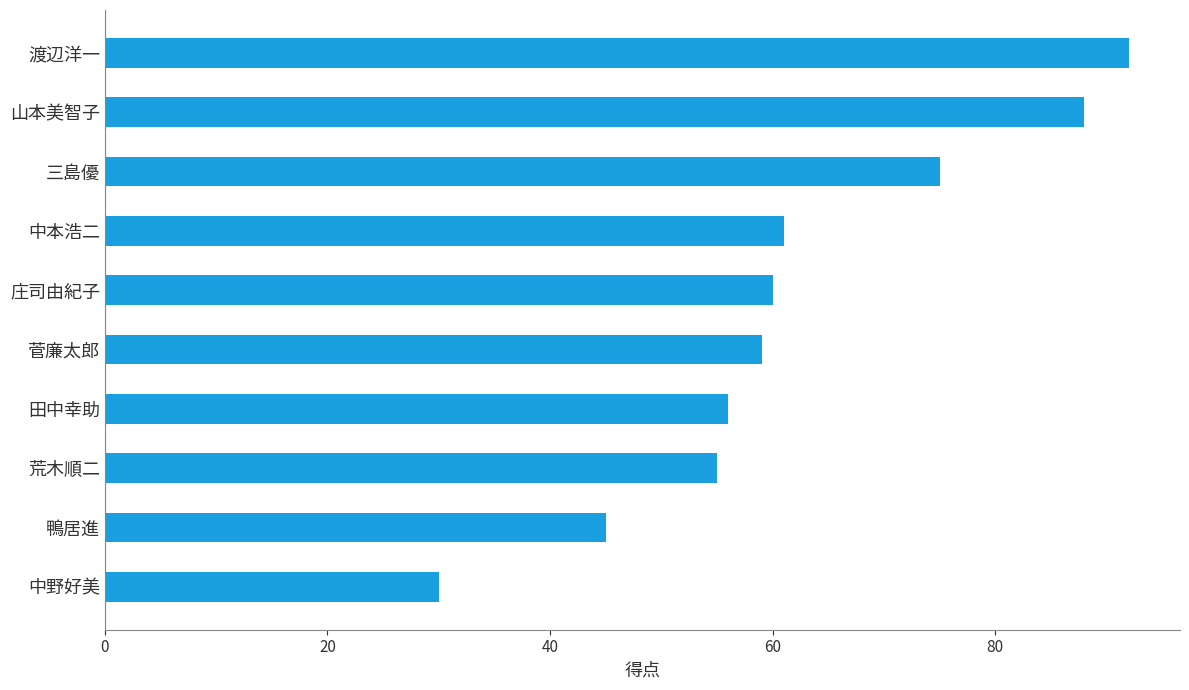

Between 中野好美 and 中本浩二, which is larger?

中本浩二